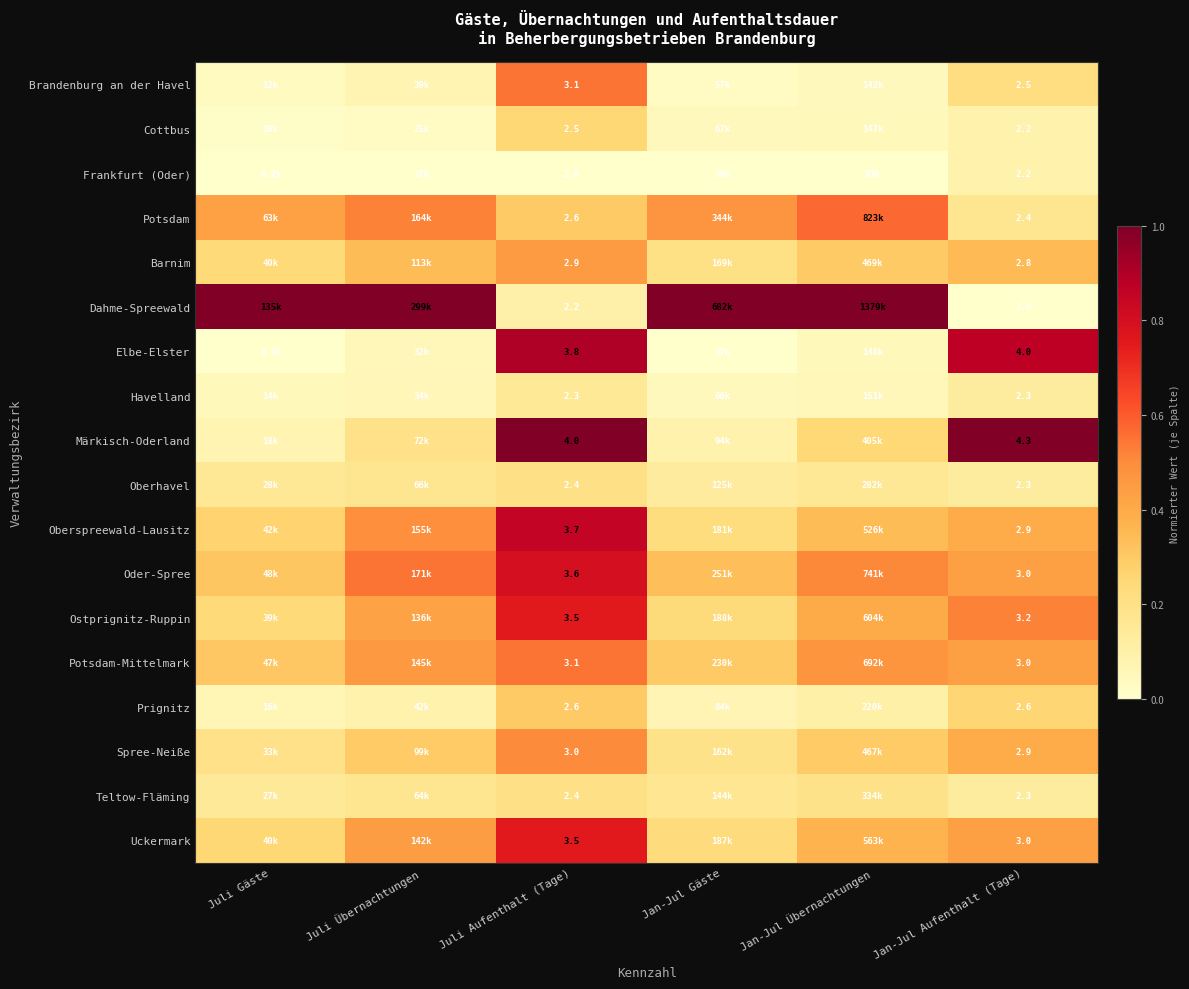

Is the value of Potsdam at Jan-Jul Aufenthalt (Tage) greater than the value of Barnim at Jan-Jul Aufenthalt (Tage)?

No